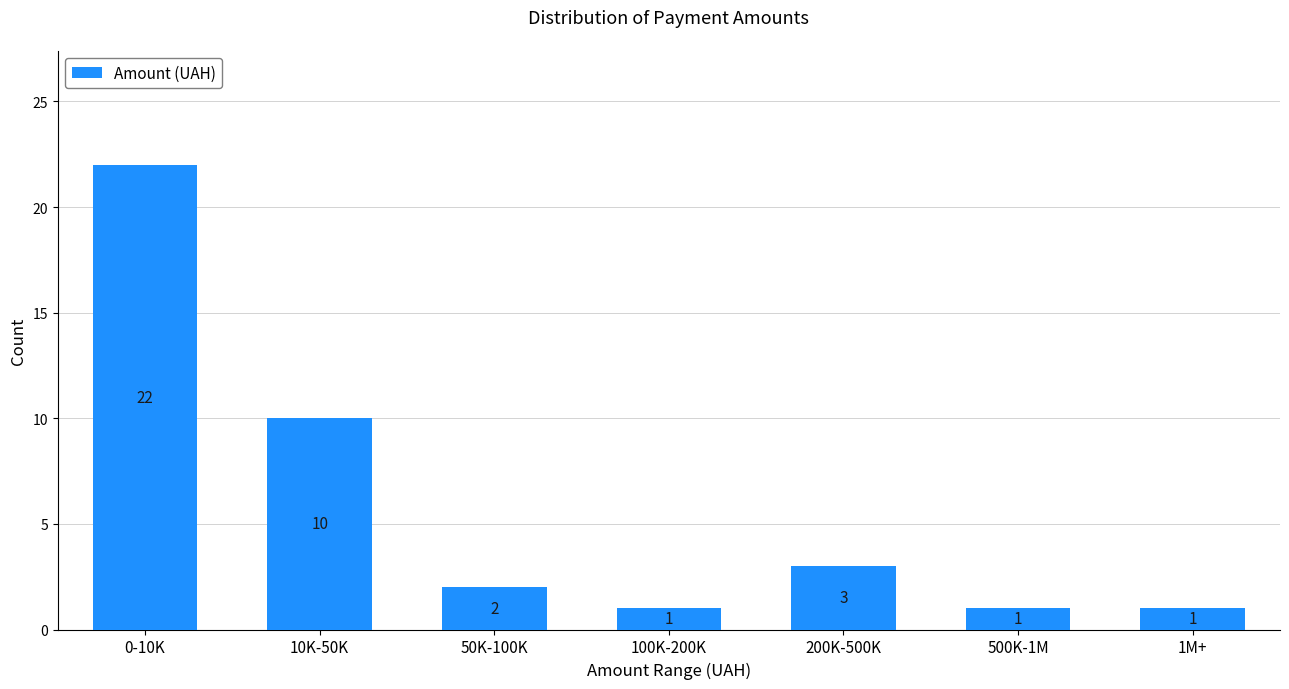

Reading right to left, list all the values displayed in this chart.

1	1	3	1	2	10	22